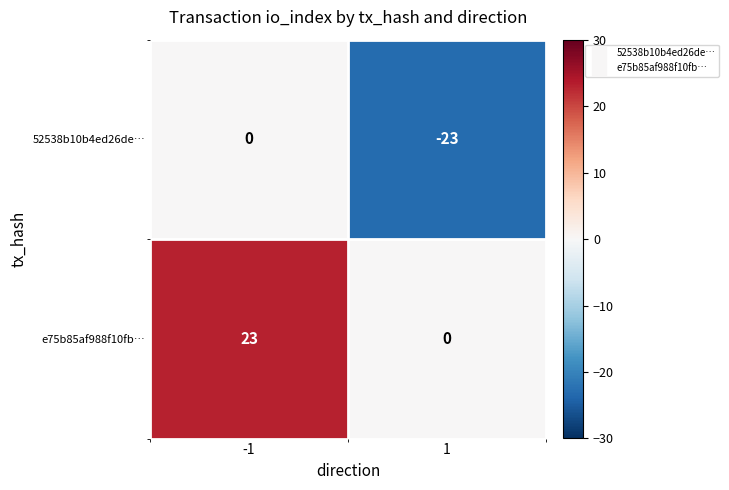

True or false: e75b85af988f10fb… has a value of 10 at 1.

False